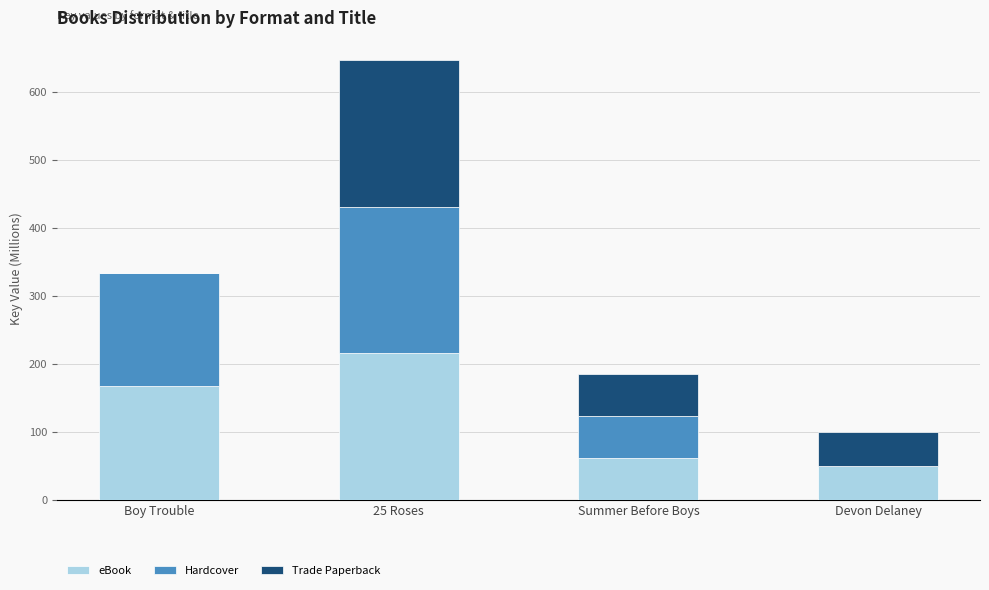

What is the sum of all eBook values?

495.0